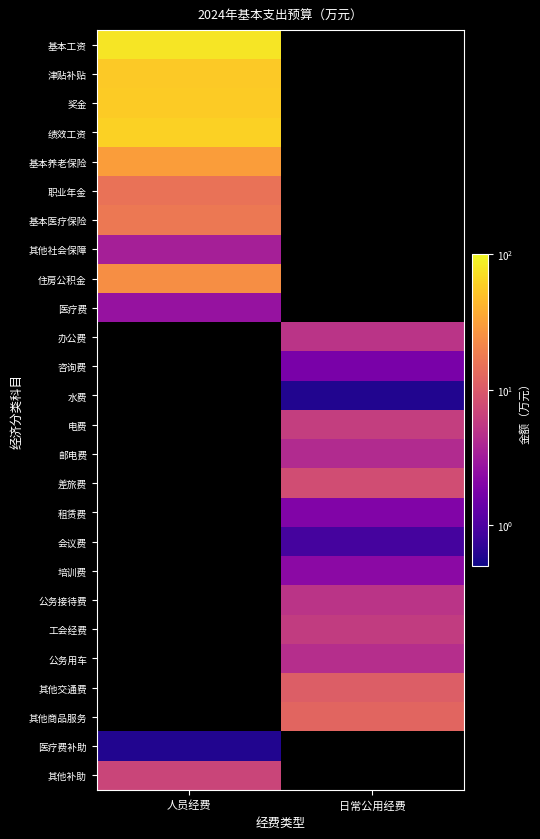

Which label corresponds to the largest value in the chart?

人员经费